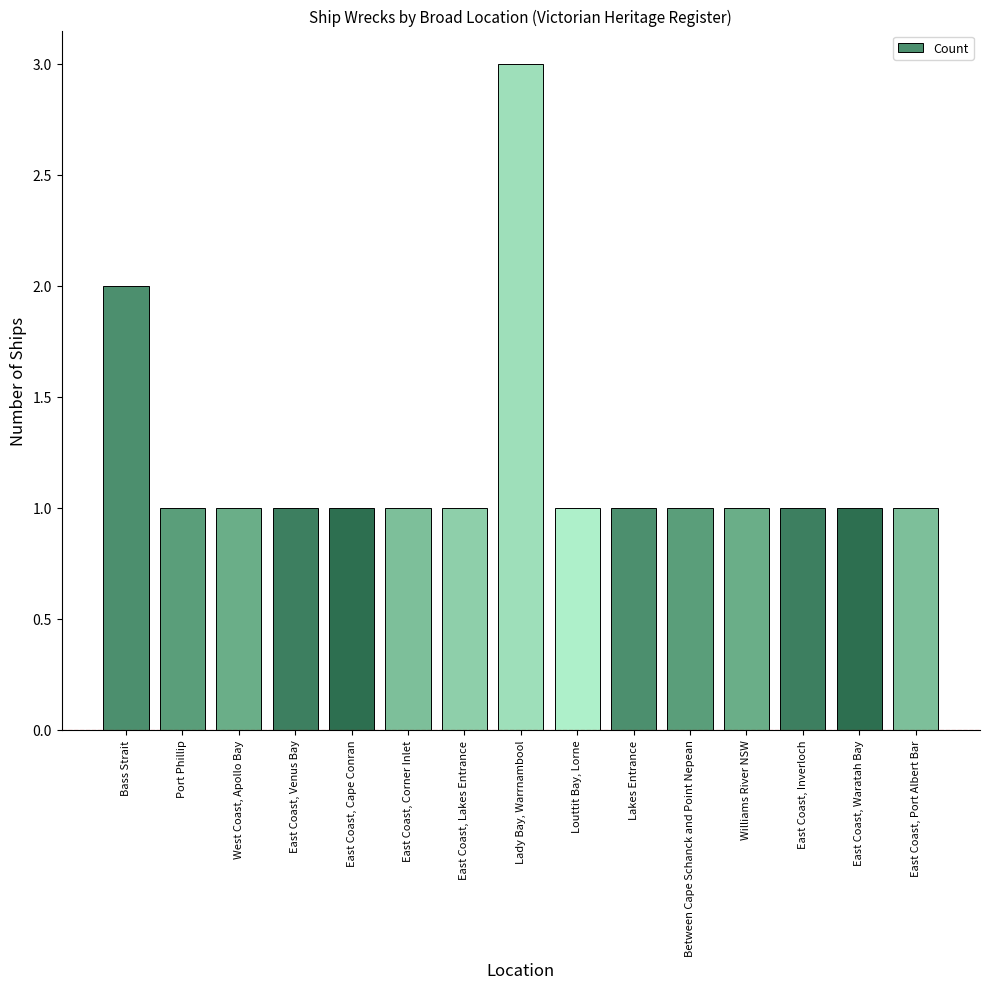

The value at Williams River NSW is 1. True or false?

True